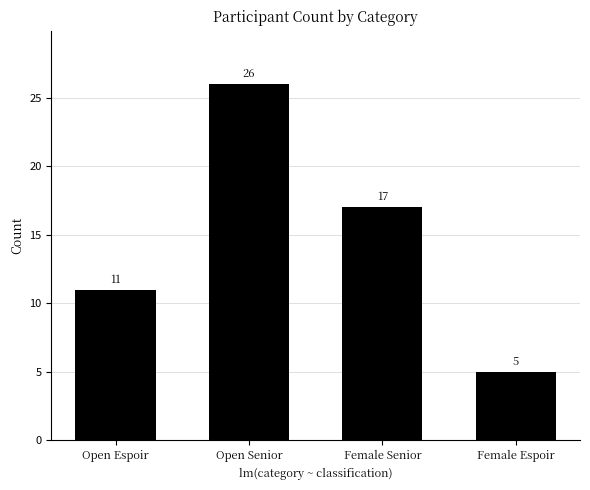

What is the value of the 4th bar from the left?

5